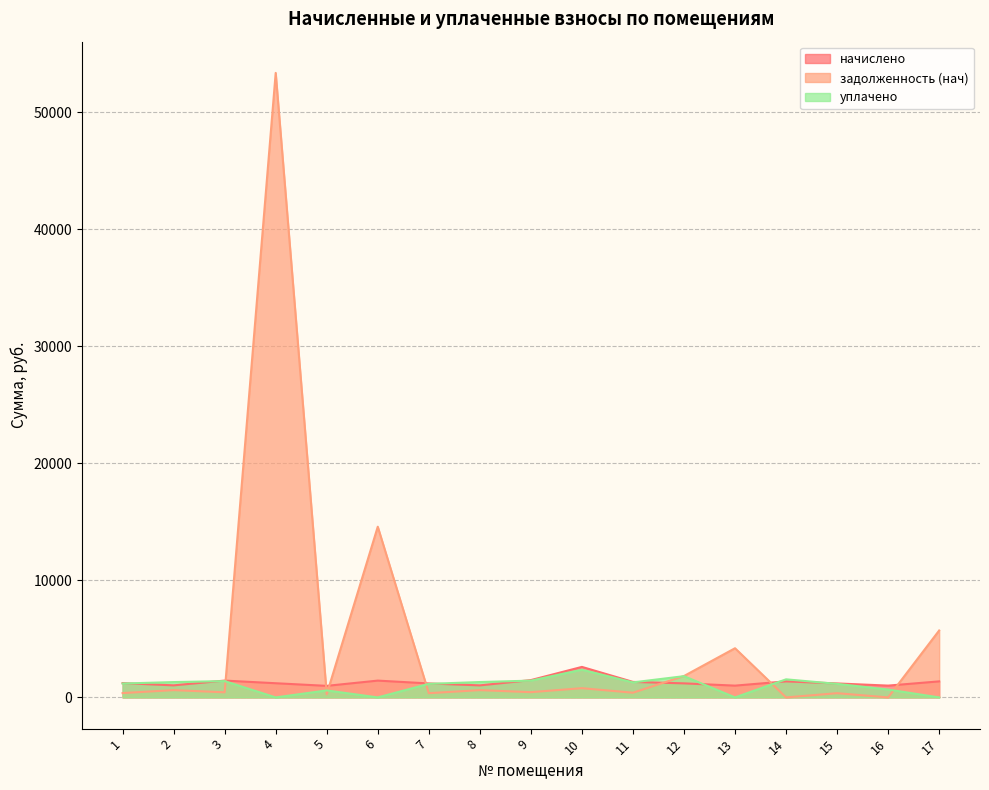

What is the value of the задолженность (нач) point at the 1st from the left?

369.6